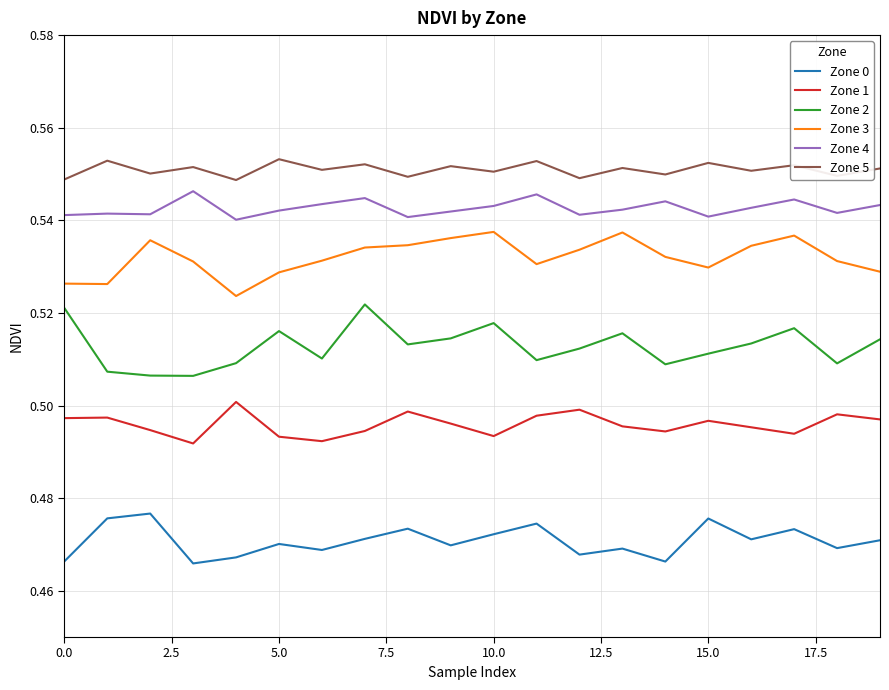

Rank the series by their maximum value, from highest to lowest.

Zone 5, Zone 4, Zone 3, Zone 2, Zone 1, Zone 0